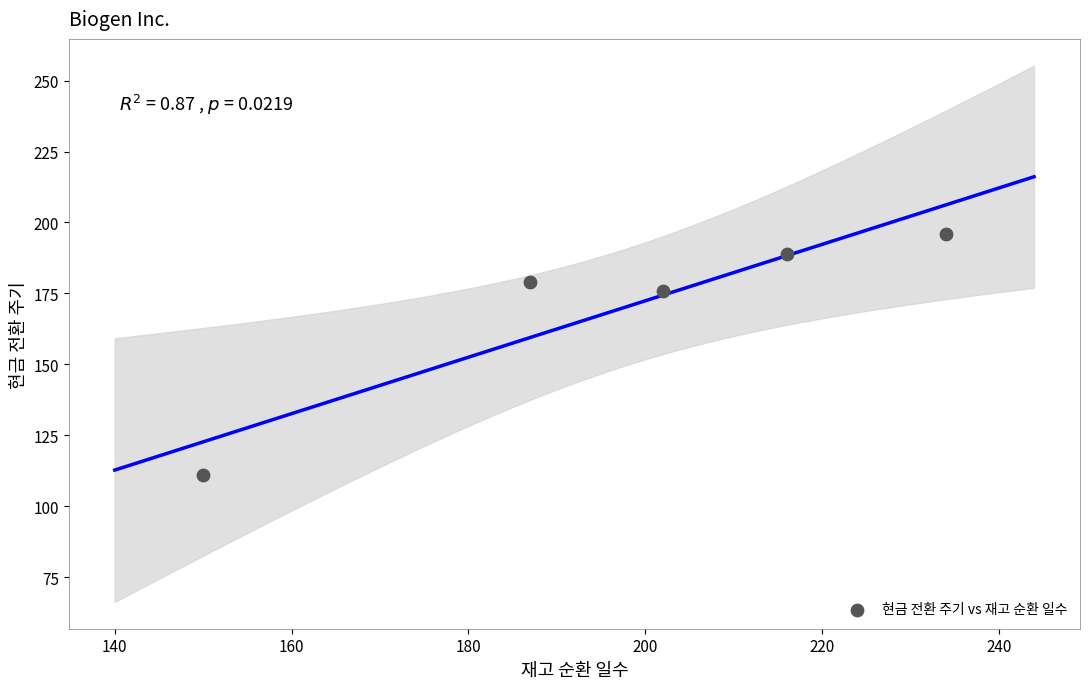

What Y value in the scatter plot is closest to 153?

176